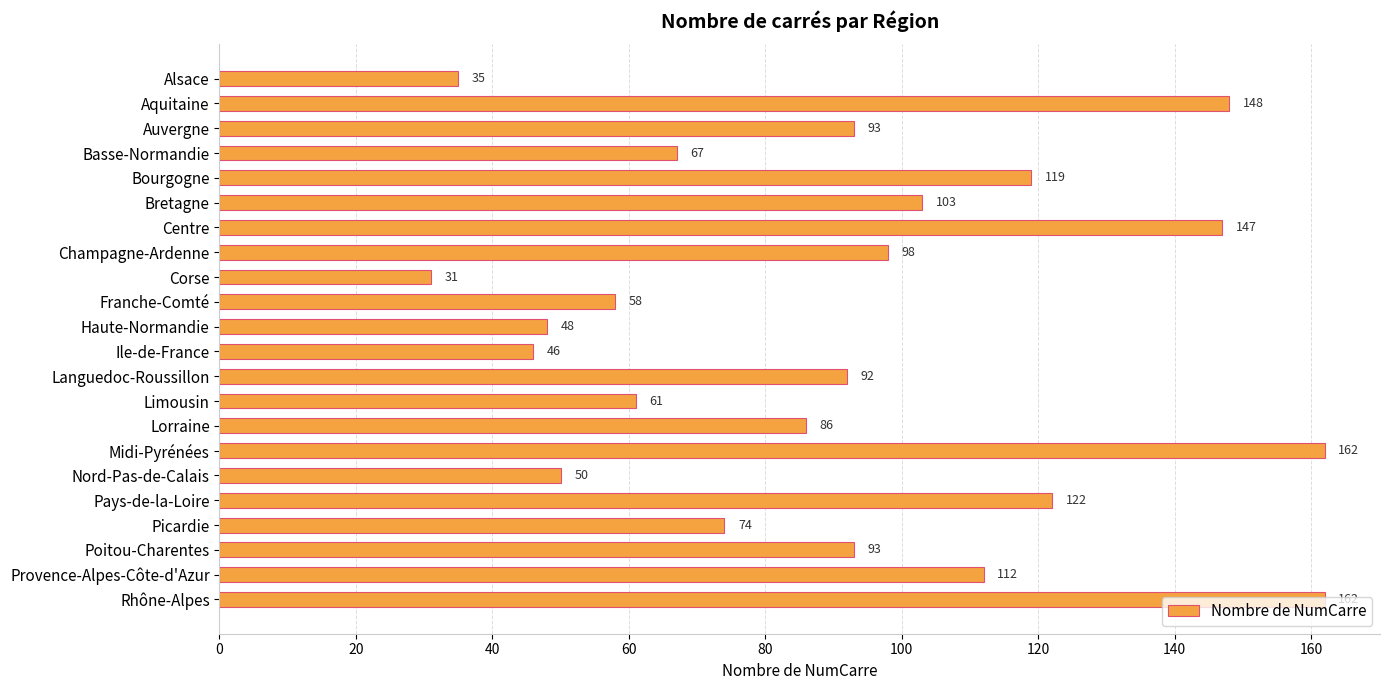

What is the minimum value shown in the chart?

31